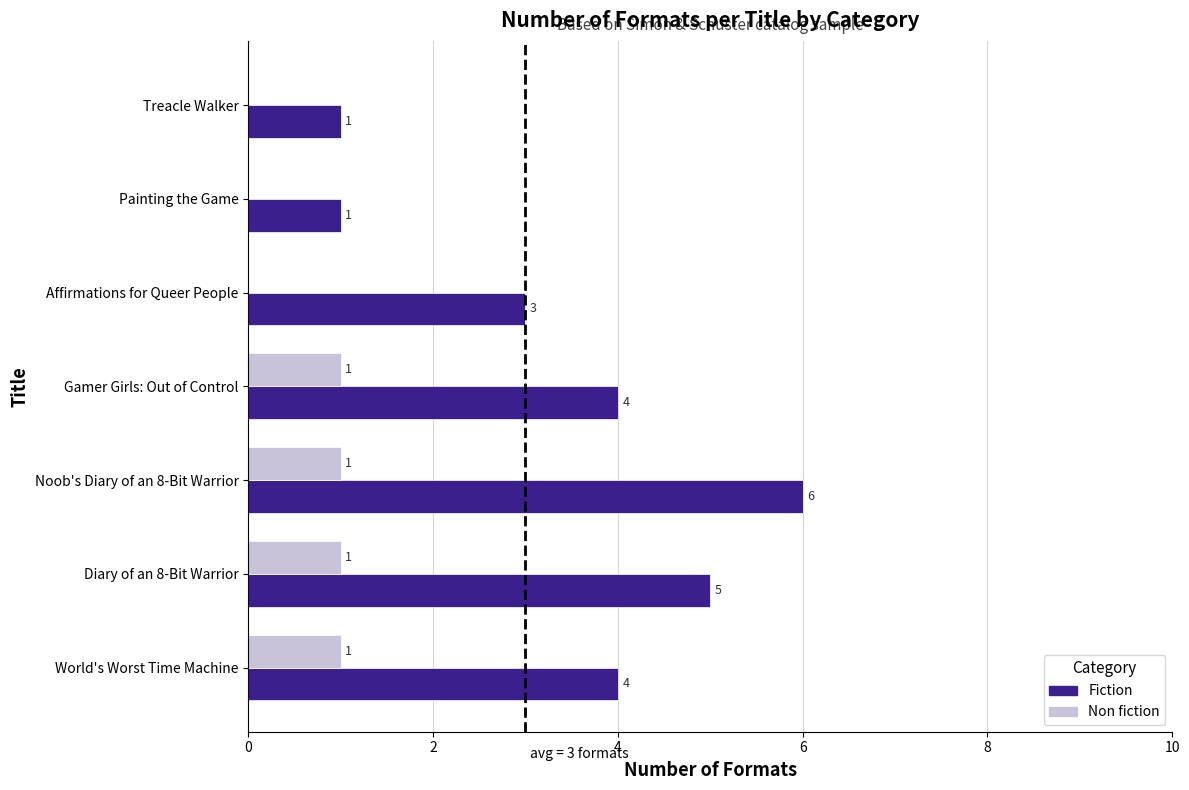

What is the average value of the Fiction series?

3